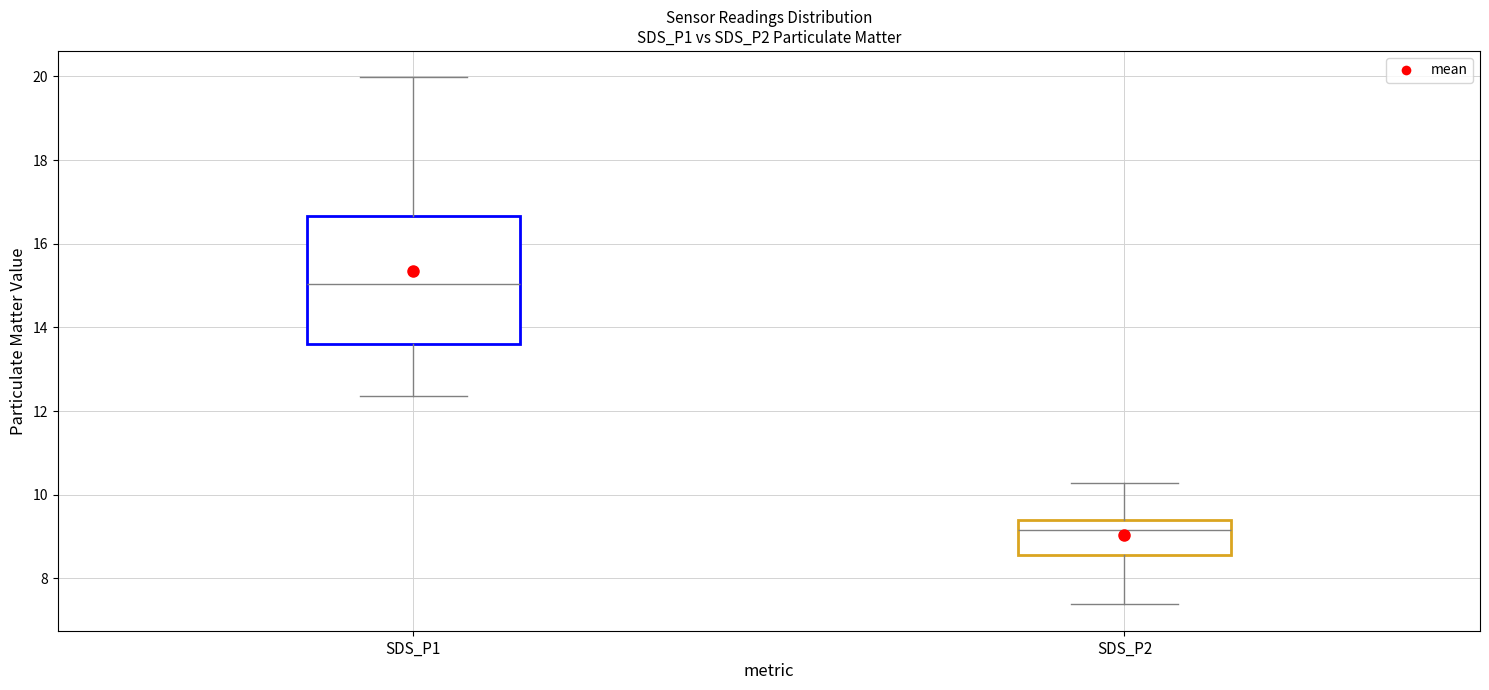

Reading left to right, transcribe this box plot: for each box, give where its median line is, the range the box spans, and where its two whiskers end, as read against the y-axis. The values are not printed on the chart, so give them approximately, as read against the axis.

SDS_P1: median 15.0, box 13.6 to 16.6, whiskers 12.4 to 20.0
SDS_P2: median 9.2, box 8.6 to 9.4, whiskers 7.4 to 10.2